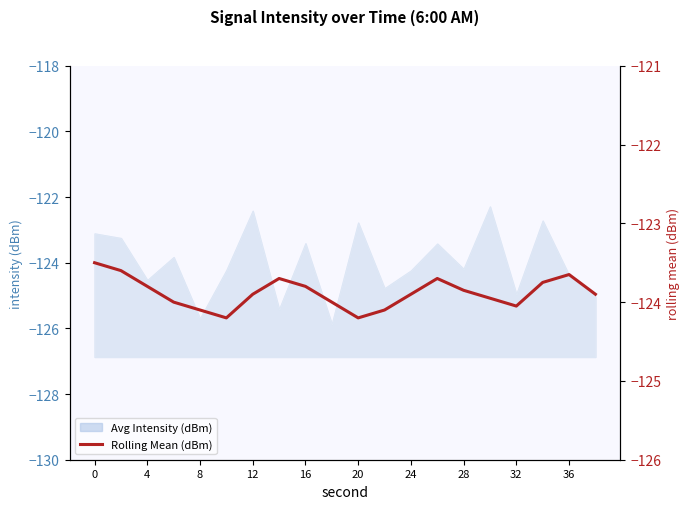

What is the change in value from 12 to 14?

+0.2